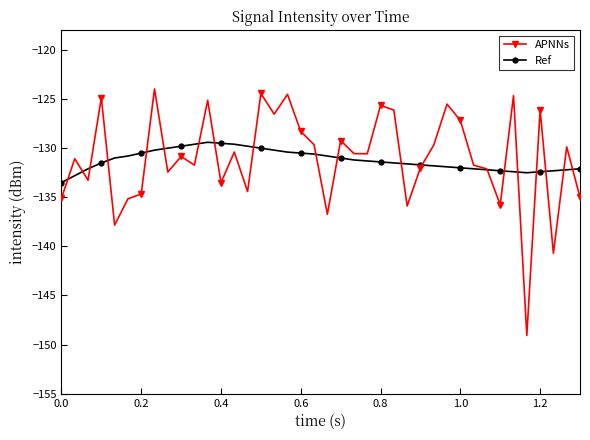

Which series has the widest spread of values?

APNNs